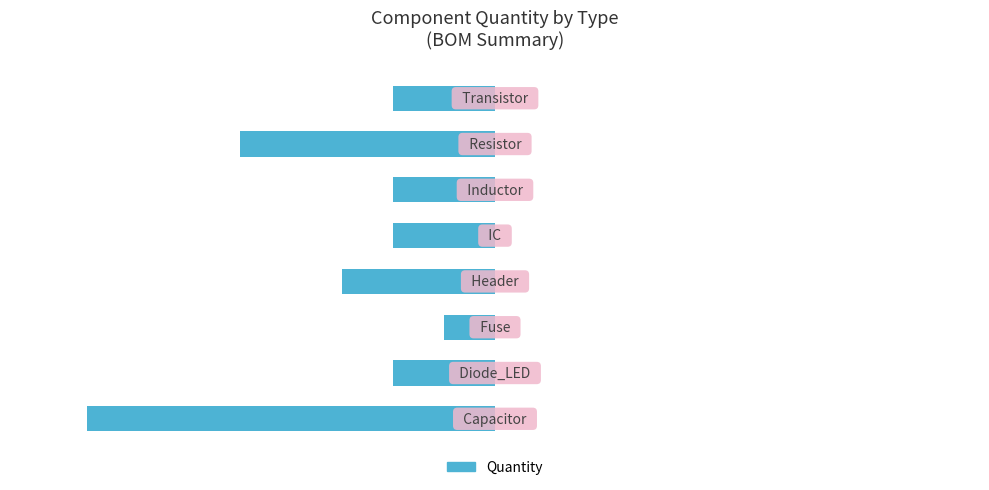

Does the chart contain any negative values?

Yes